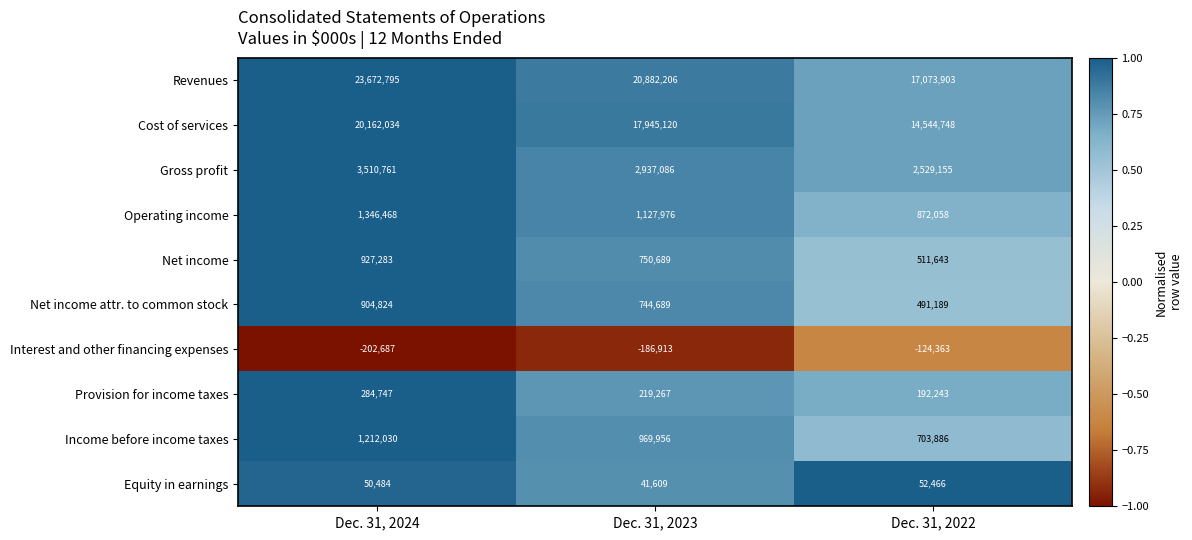

True or false: Net income attr. to common stock has a value of 744689 at Dec. 31, 2023.

True